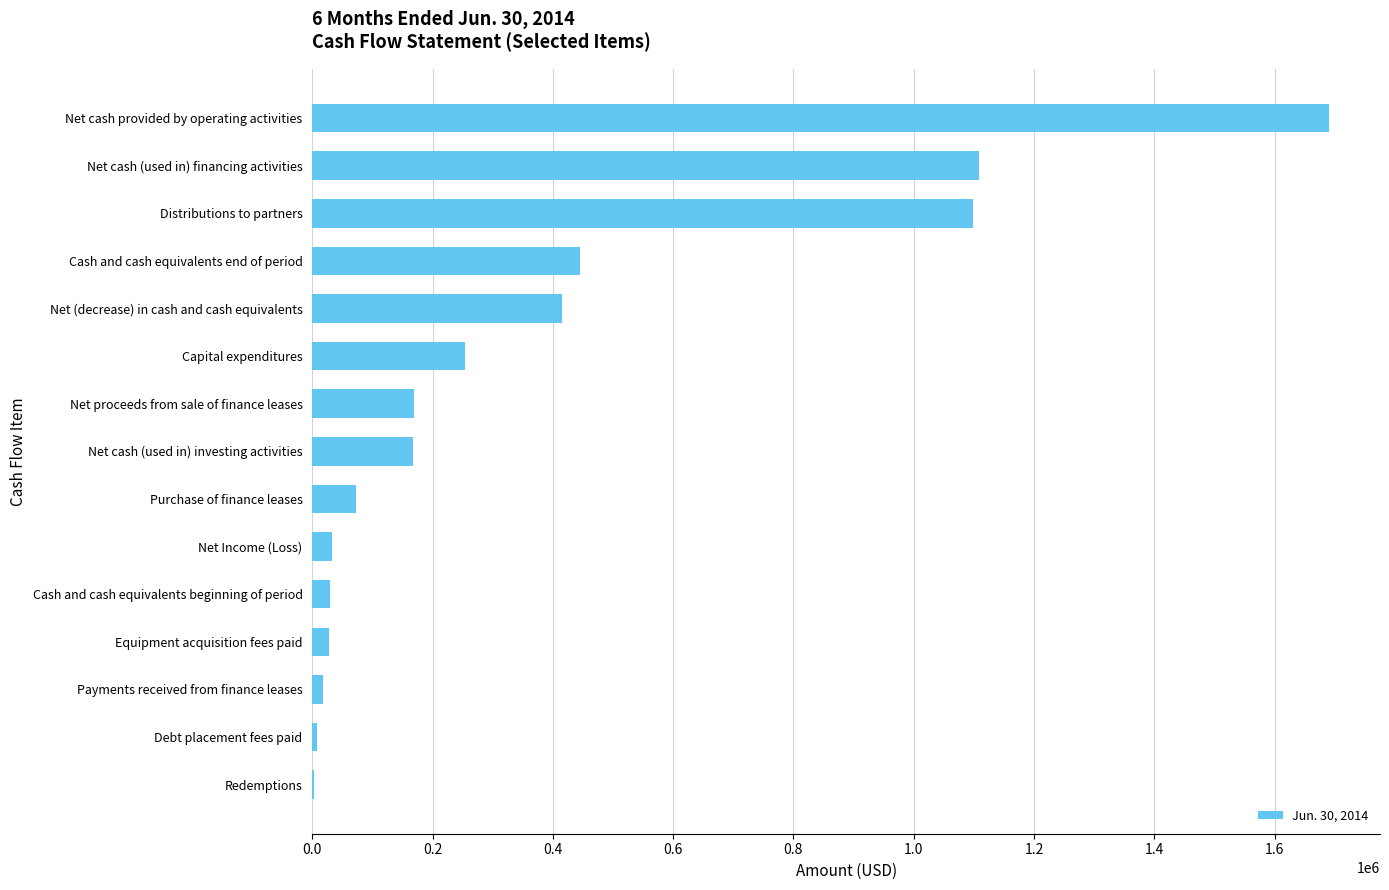

What is the sum of the values at Cash and cash equivalents end of period and Distributions to partners?

1543977